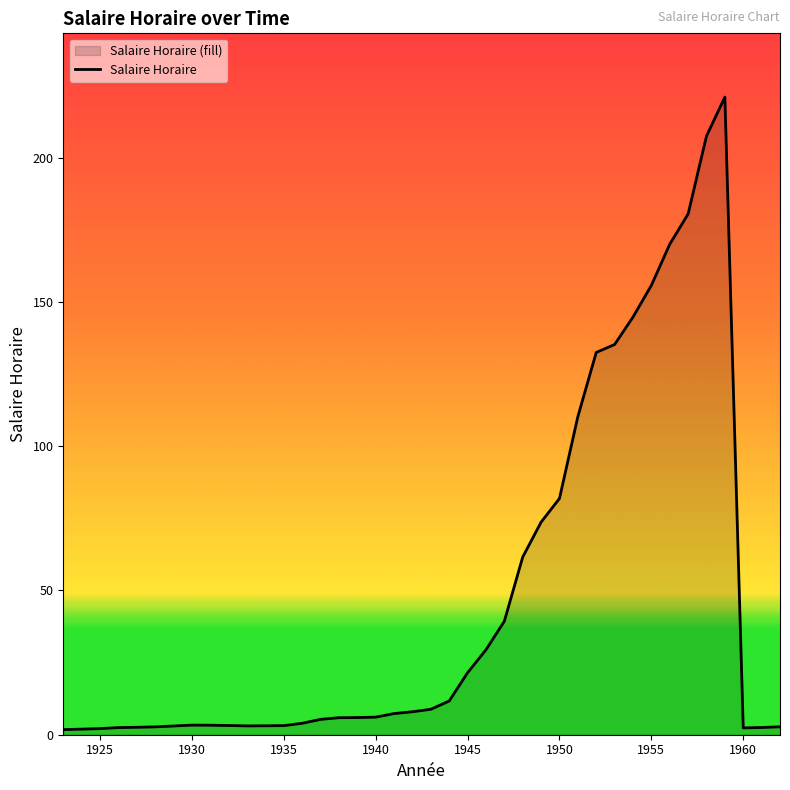

Reading left to right, list all the values displayed in this chart.

1.8	1.9	2.1	2.5	2.6	2.7	3.0	3.3	3.3	3.2	3.1	3.1	3.1	4.0	5.3	5.9	6.0	6.1	7.3	8.0	8.8	11.7	21.5	29.4	39.3	61.6	73.7	81.9	110.2	132.5	135.2	144.8	155.8	170.0	180.5	207.5	221.0	2.4	2.5	2.8